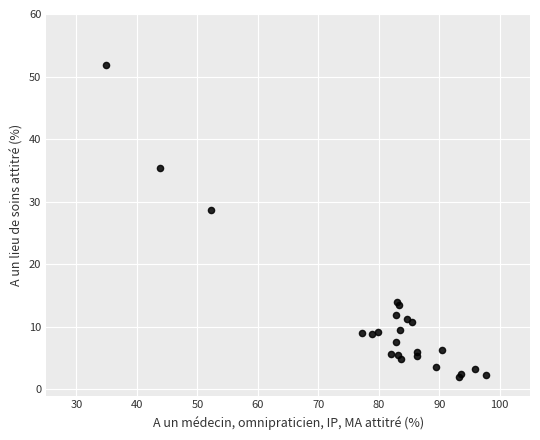

What Y value in the scatter plot is closest to 26?

28.7